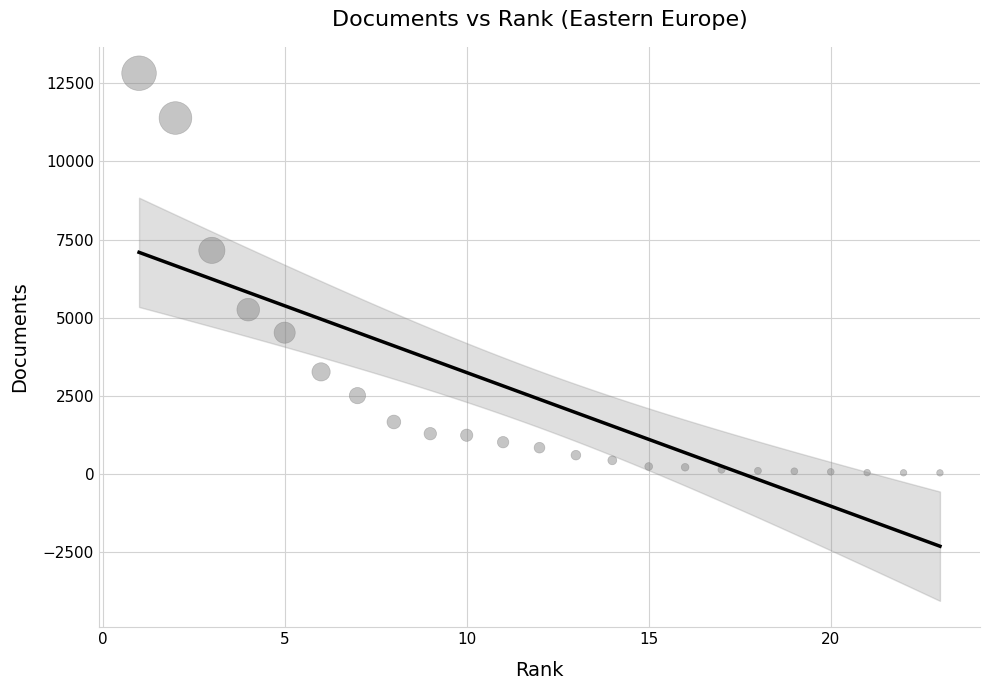

What Y value in the scatter plot is closest to 6431?

7156